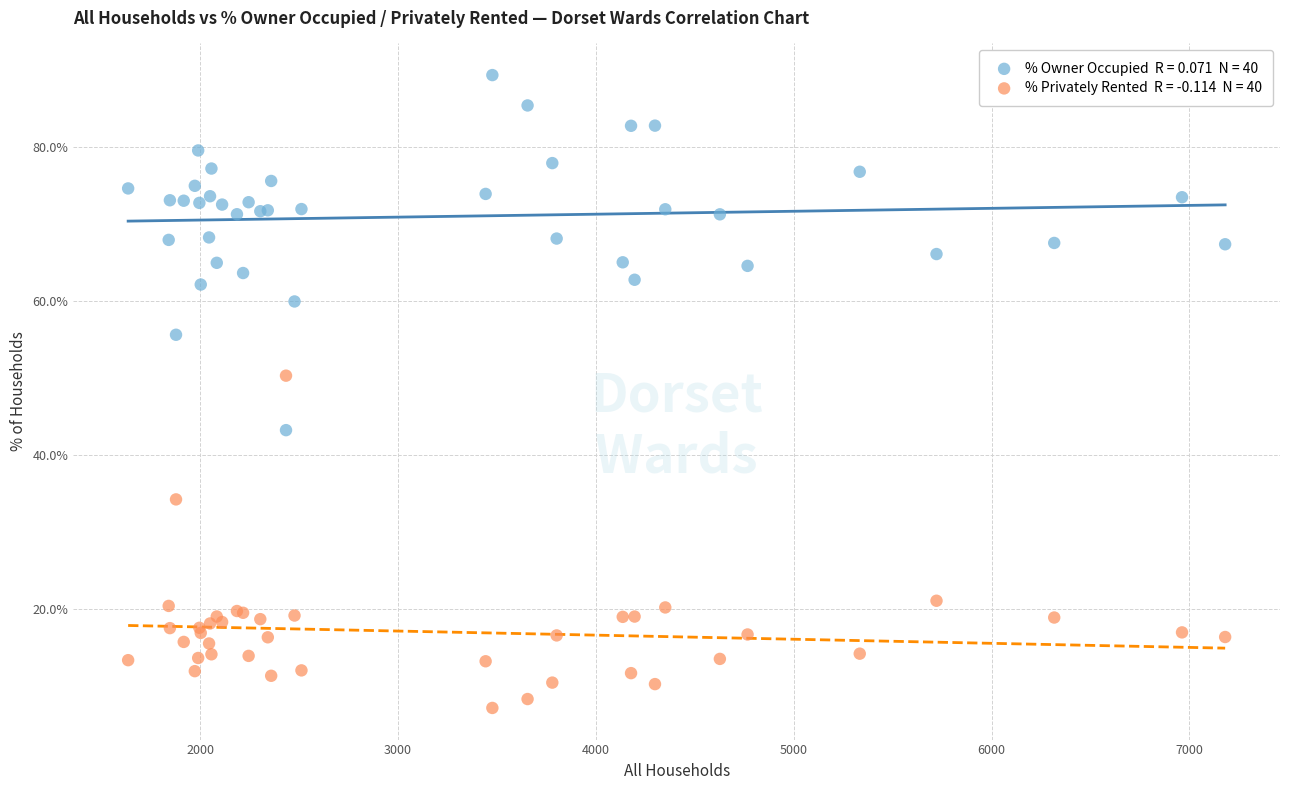

Across all series, what Y value is closest to 48?

50.3